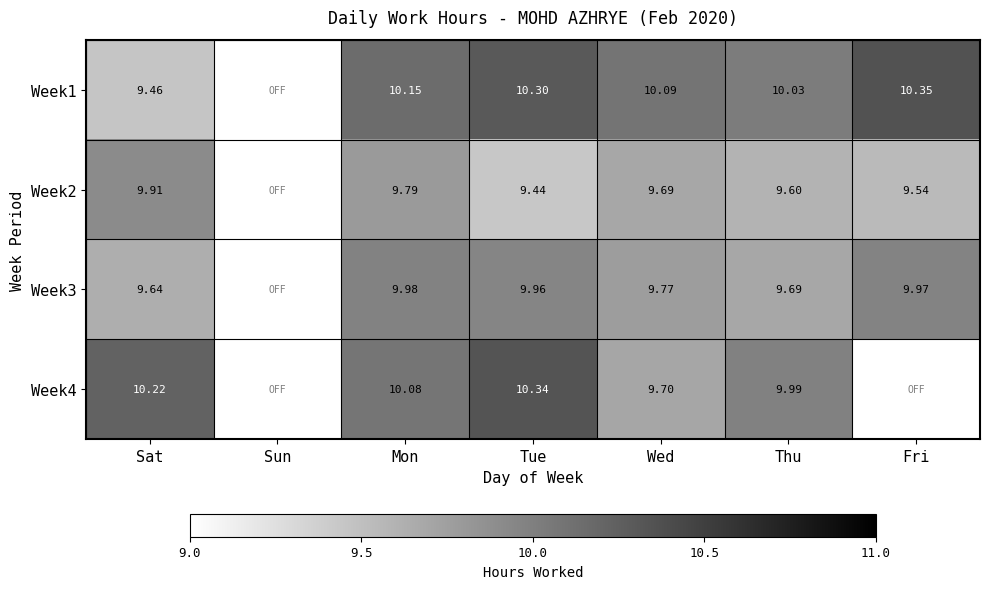

Is the value of Week3 at Fri greater than the value of Week2 at Thu?

Yes